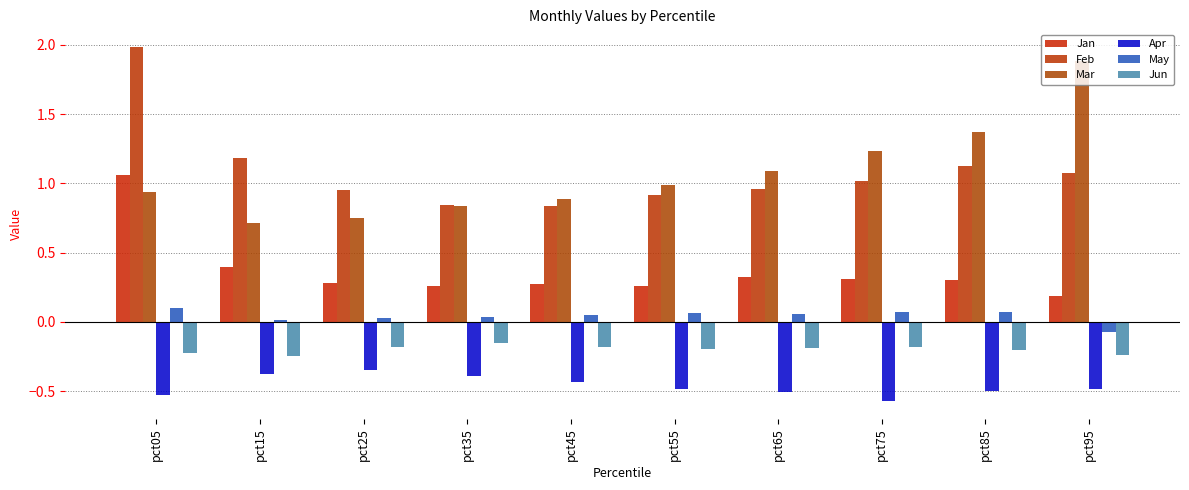

What is the total value across all series at pct25?

1.5